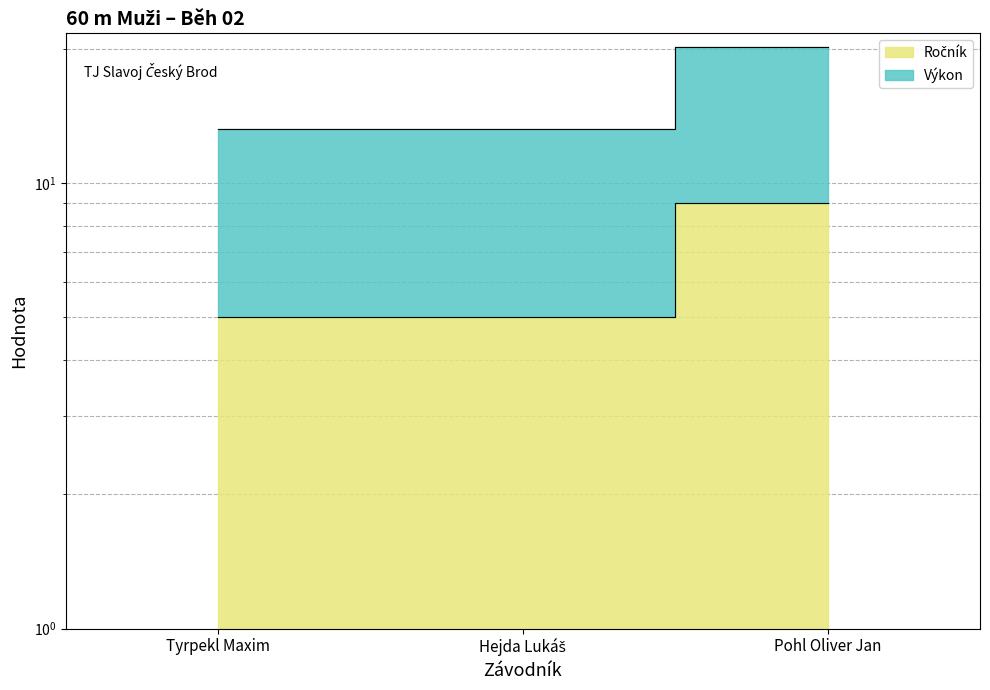

What is the value of the Výkon point at the 1st from the left?

13.2